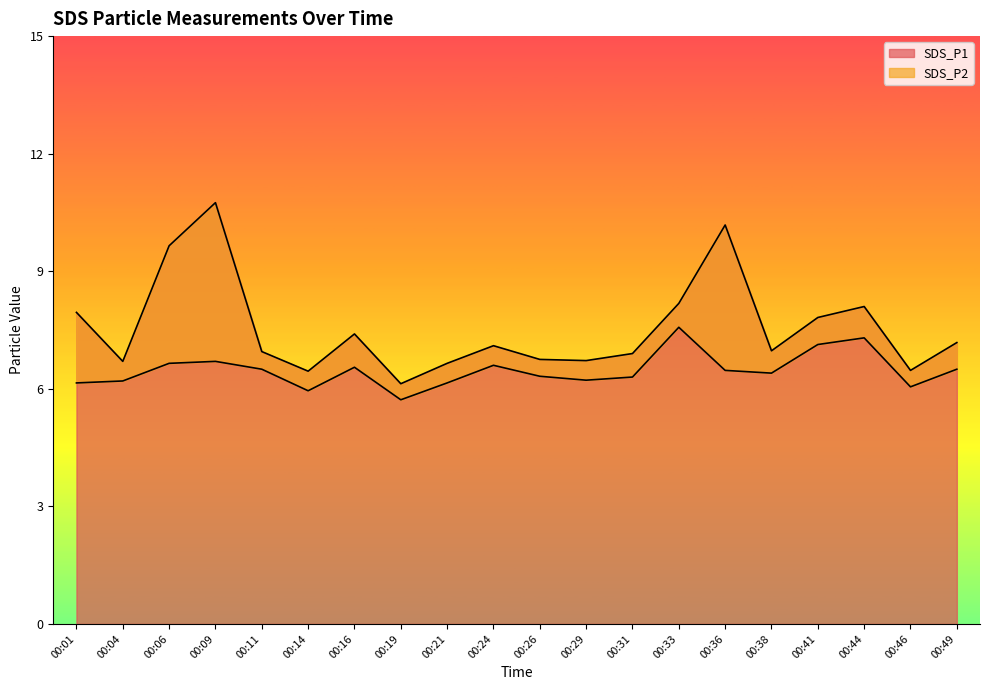

Which series changed the most between 00:11 and 00:21?

SDS_P2